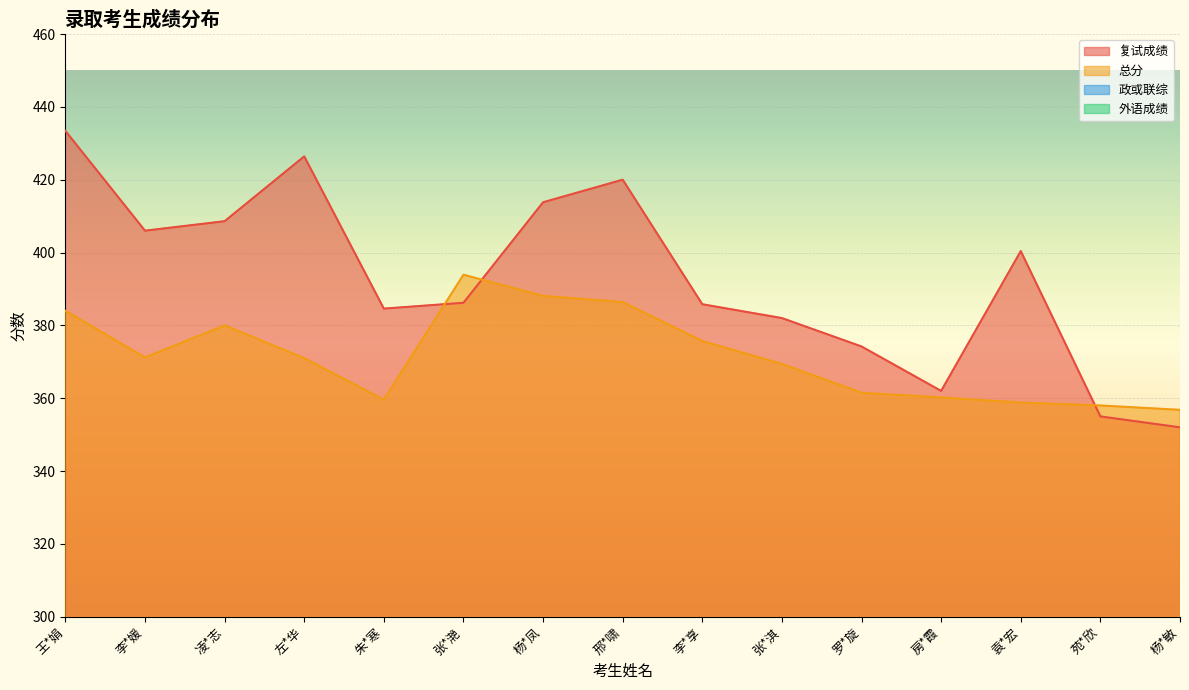

What is the difference between the maximum and minimum values in the 政或联综 series?

14.0